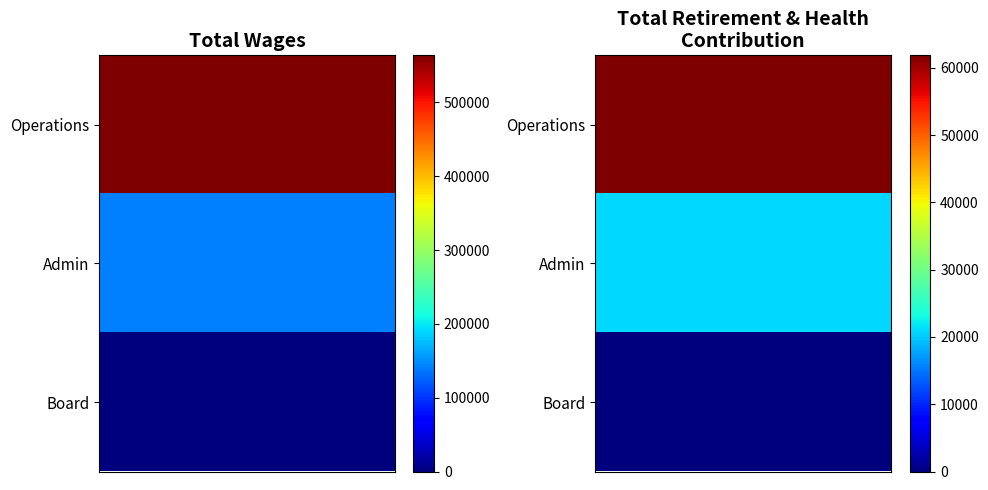

At how many categories does at least one series exceed 168817?

1